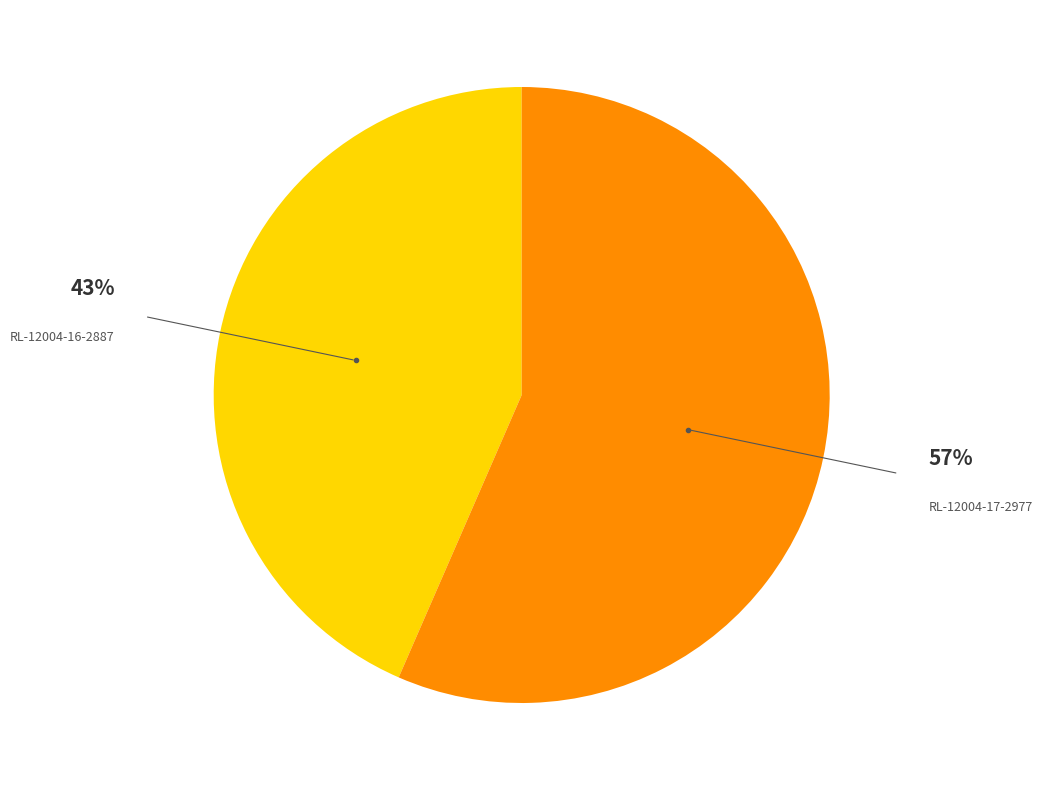

To the nearest percent, what is the average slice percentage?

50%